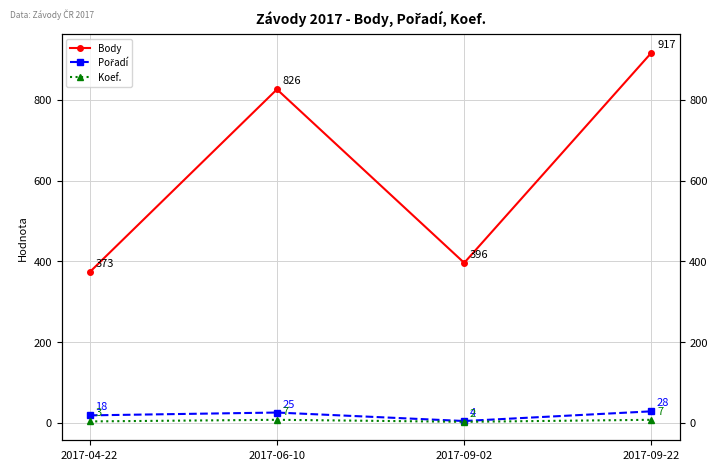

Rank the series by their maximum value, from highest to lowest.

Body, Pořadí, Koef.